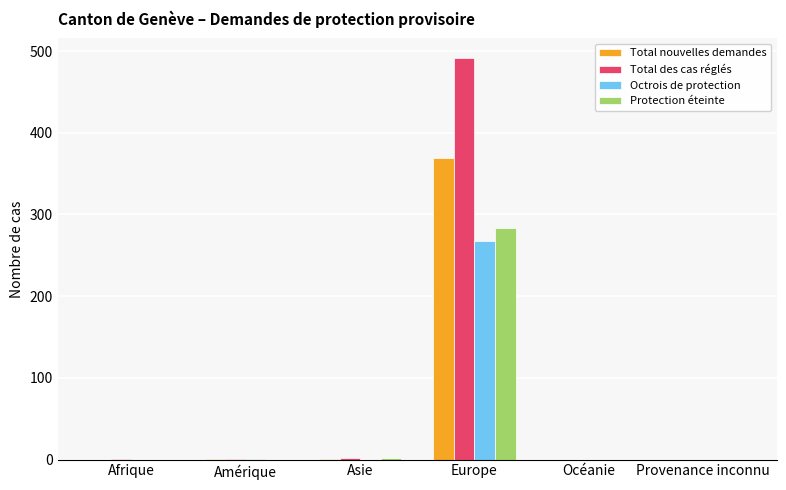

Is it true that Protection éteinte equals -117 at Provenance inconnu?

False